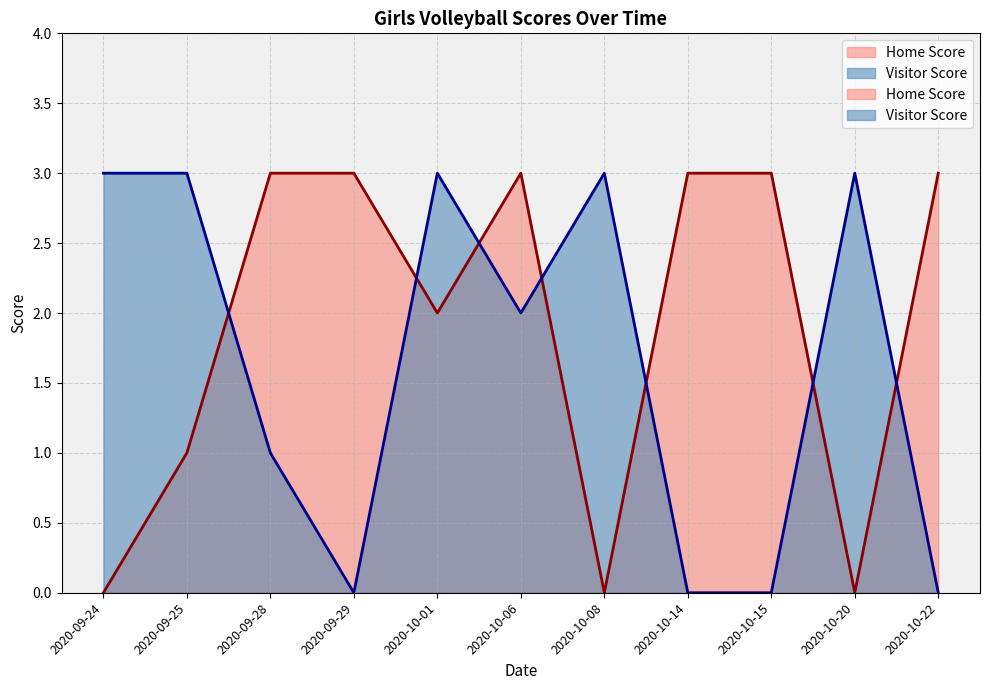

How many lines are shown in the chart?

2